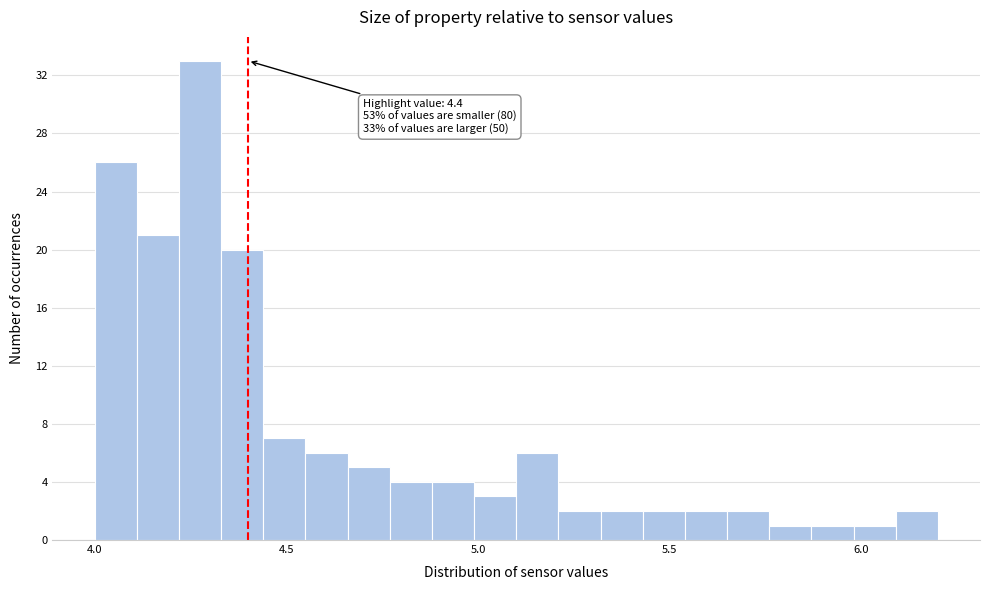

Around what value on the x-axis is the tallest bar? Give the approximate position of its centre, as read against the axis.

4.30